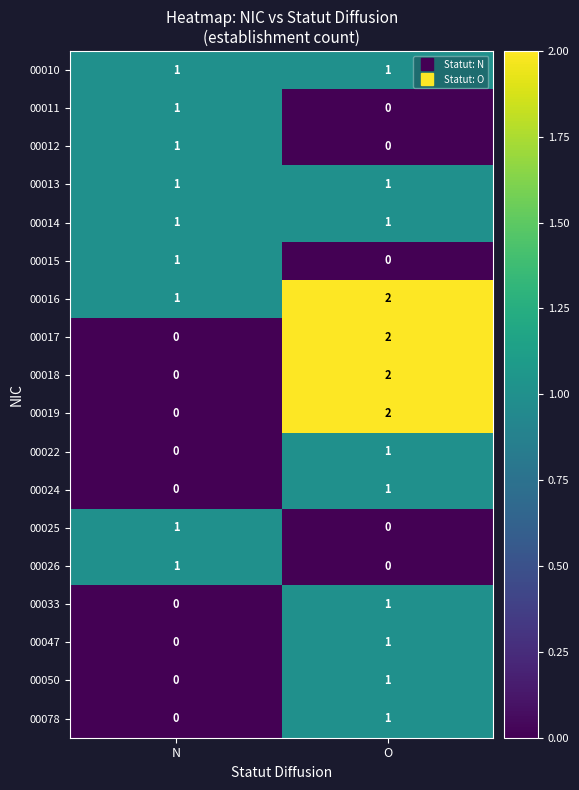

What is the difference between the highest and lowest values at N?

1